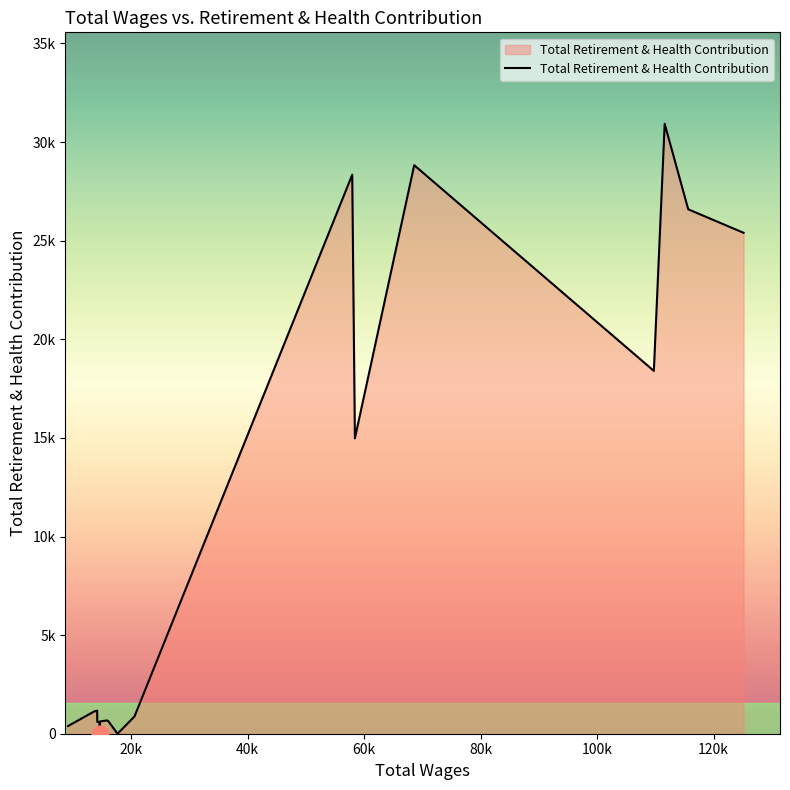

How many values are above zero?

17